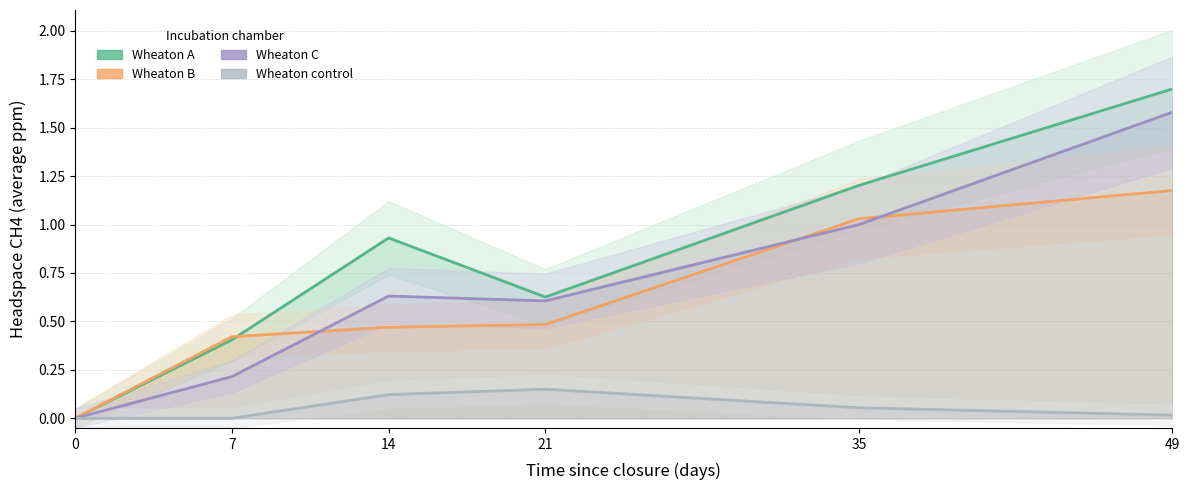

What is the difference between the second highest and second lowest values in the Wheaton control series?

0.1